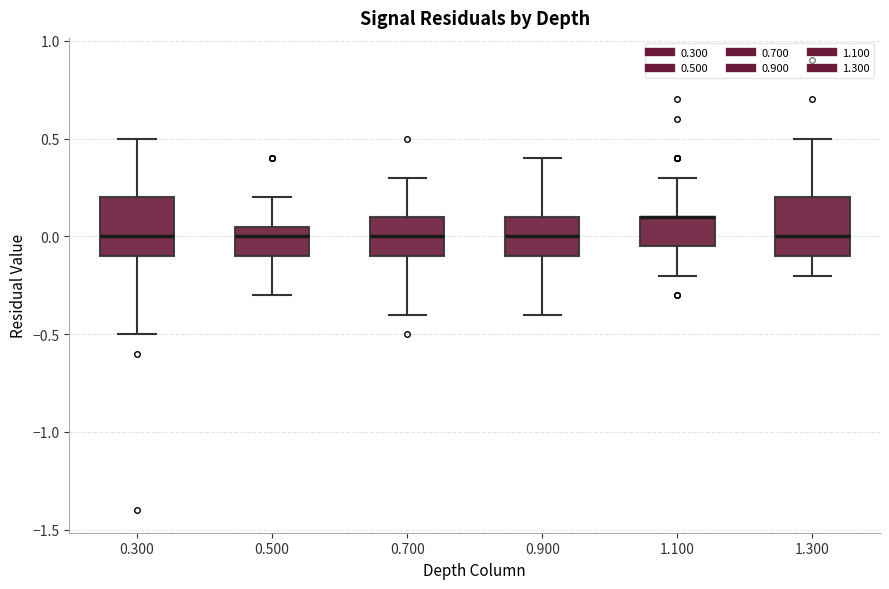

Reading left to right, transcribe this box plot: for each box, give where its median line is, the range the box spans, and where its two whiskers end, as read against the y-axis. The values are not printed on the chart, so give them approximately, as read against the axis.

0.300: median 0.00, box -0.10 to 0.20, whiskers -0.50 to 0.50
0.500: median 0.00, box -0.10 to 0.05, whiskers -0.30 to 0.20
0.700: median 0.00, box -0.10 to 0.10, whiskers -0.40 to 0.30
0.900: median 0.00, box -0.10 to 0.10, whiskers -0.40 to 0.40
1.100: median 0.10 (drawn on the box's upper edge), box -0.05 to 0.10, whiskers -0.20 to 0.30
1.300: median 0.00, box -0.10 to 0.20, whiskers -0.20 to 0.50